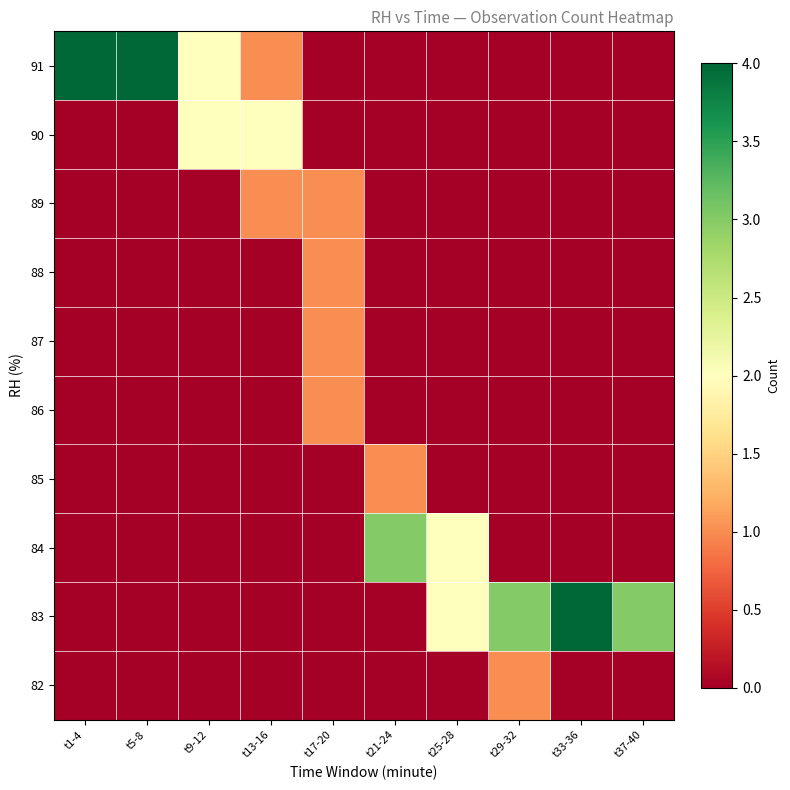

What is the greatest value displayed?

4